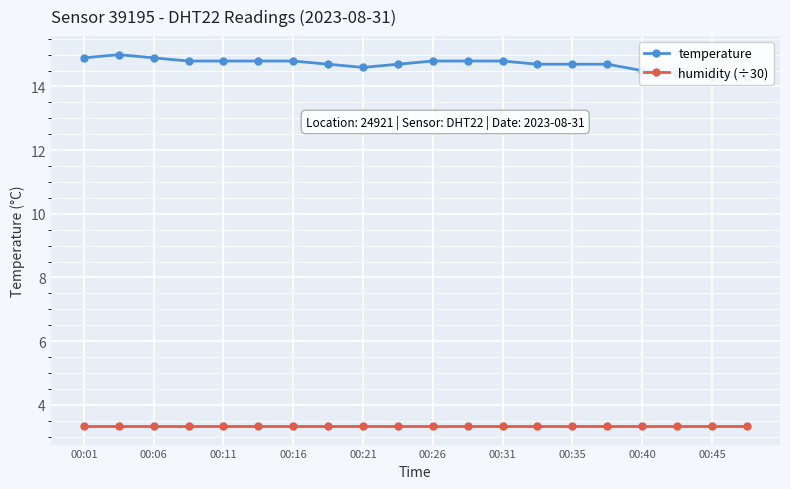

What is the highest value of the humidity (÷30) series?

3.3